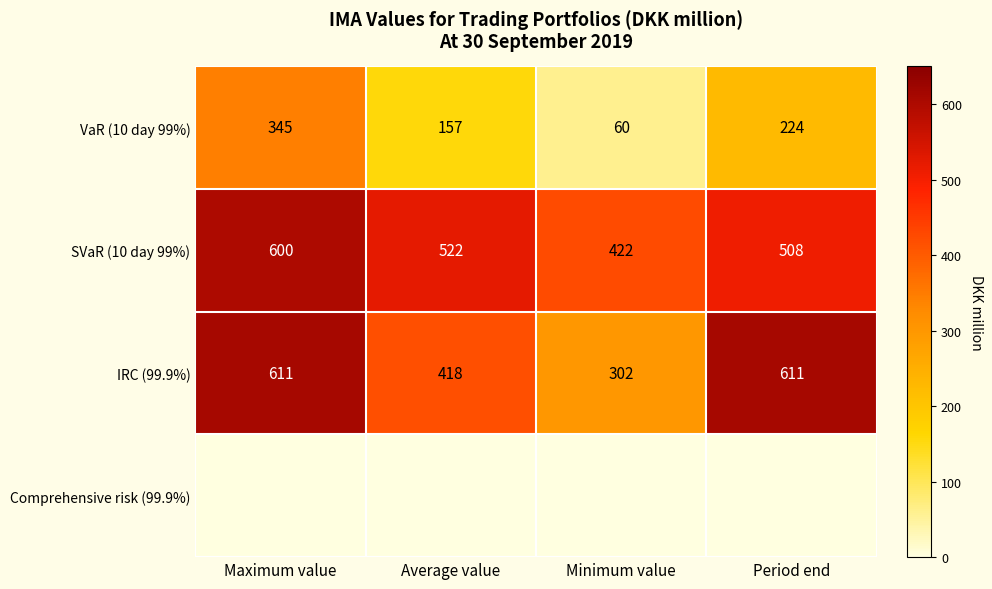

What is the minimum value for SVaR (10 day 99%)?

422